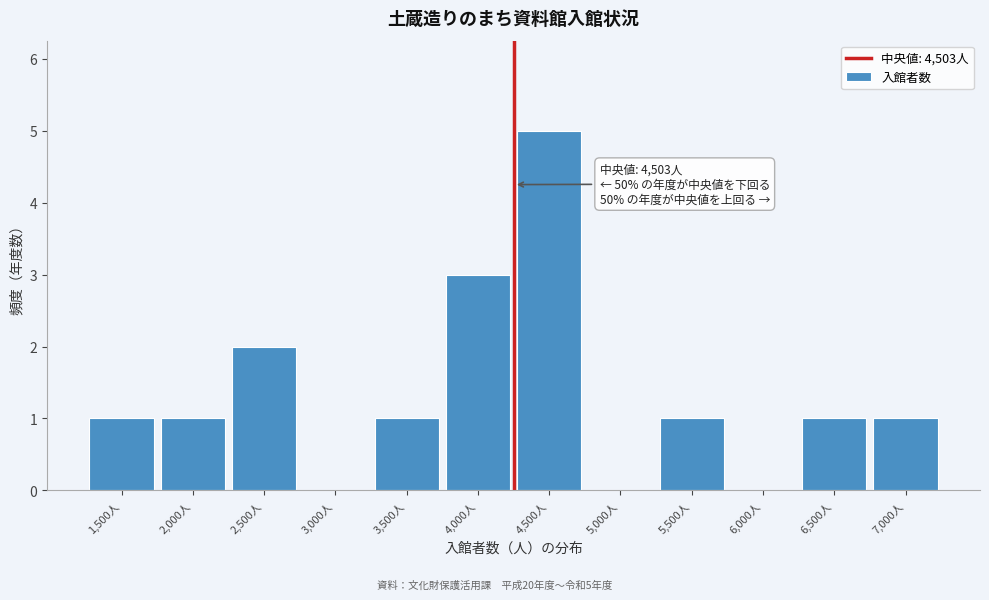

Reading right to left, transcribe all the data shown in this chart.

7,000人=1	6,500人=1	6,000人=0	5,500人=1	5,000人=0	4,500人=5	4,000人=3	3,500人=1	3,000人=0	2,500人=2	2,000人=1	1,500人=1